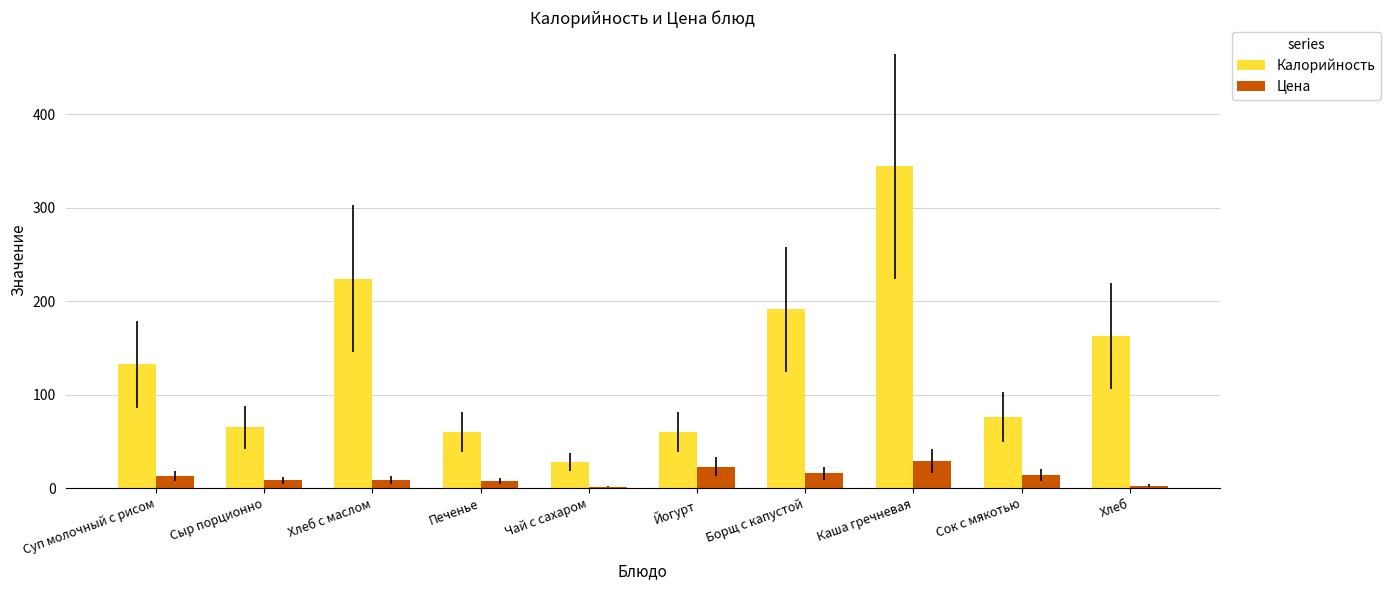

Which series changed the most between Борщ с капустой and Сок с мякотью?

Калорийность